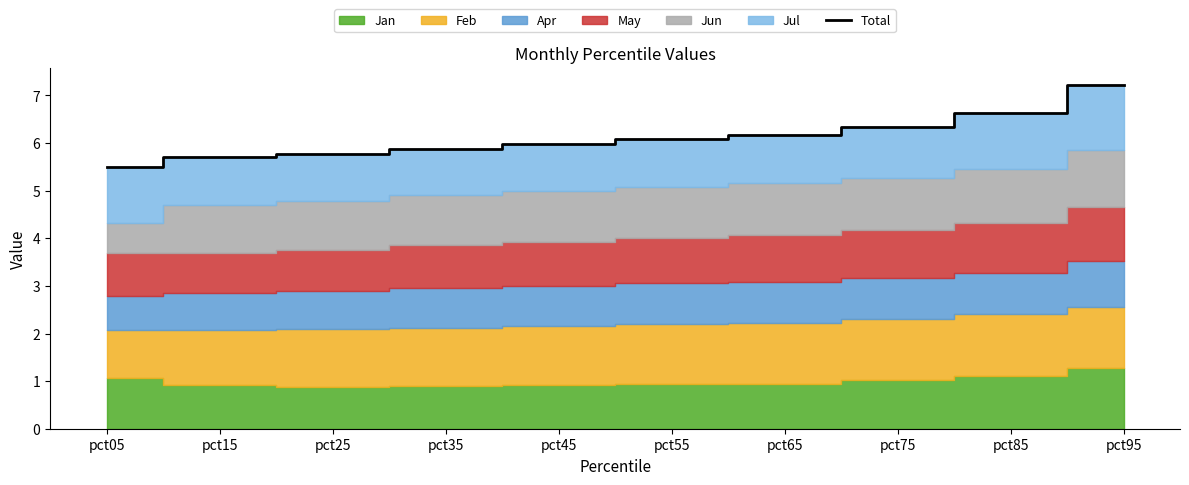

What is the greatest value displayed?

7.2